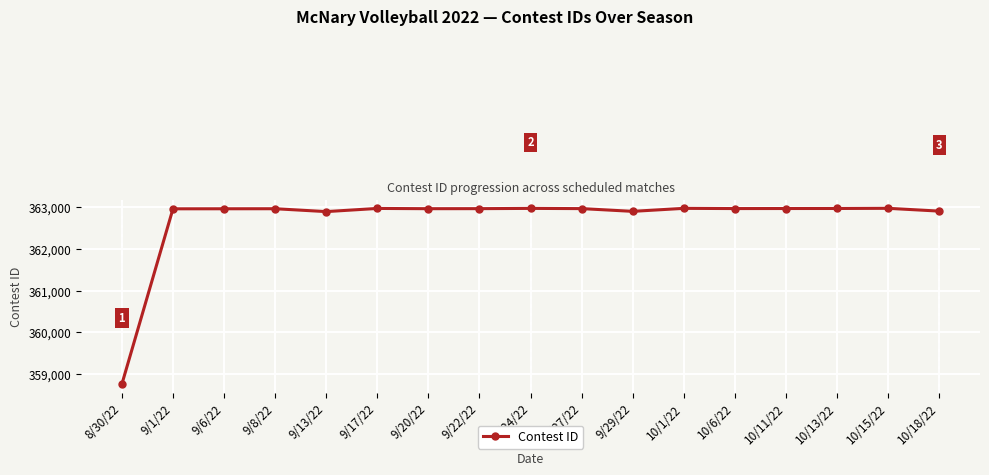

What is the difference between the maximum and second lowest values?

79